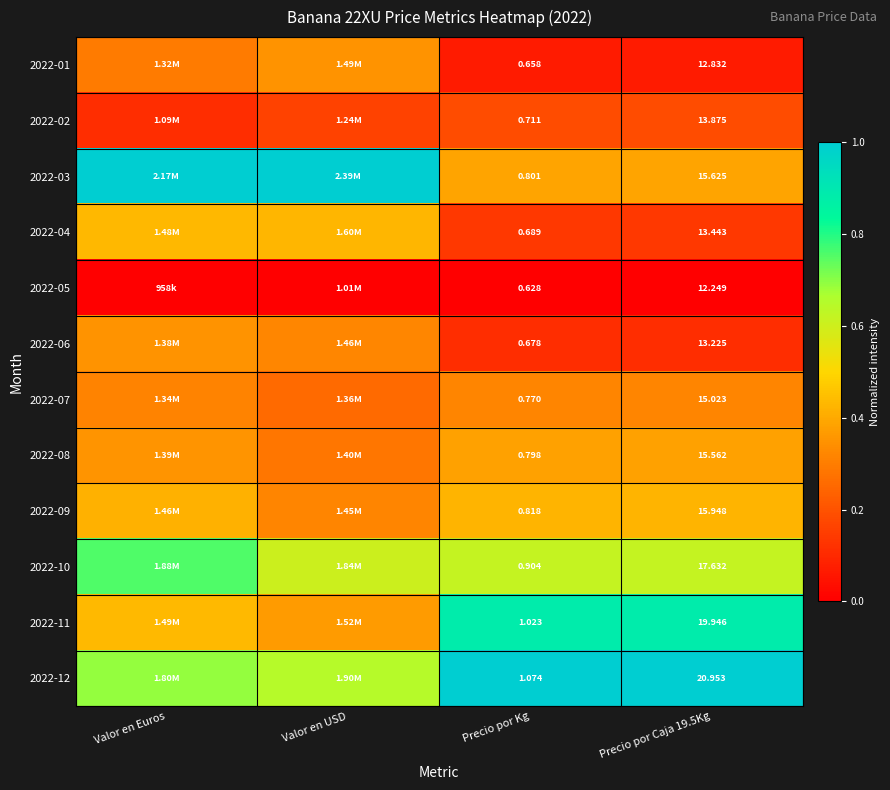

Is the value of 2022-10 at Precio por Kg greater than the value of 2022-12 at Precio por Caja 19.5Kg?

No